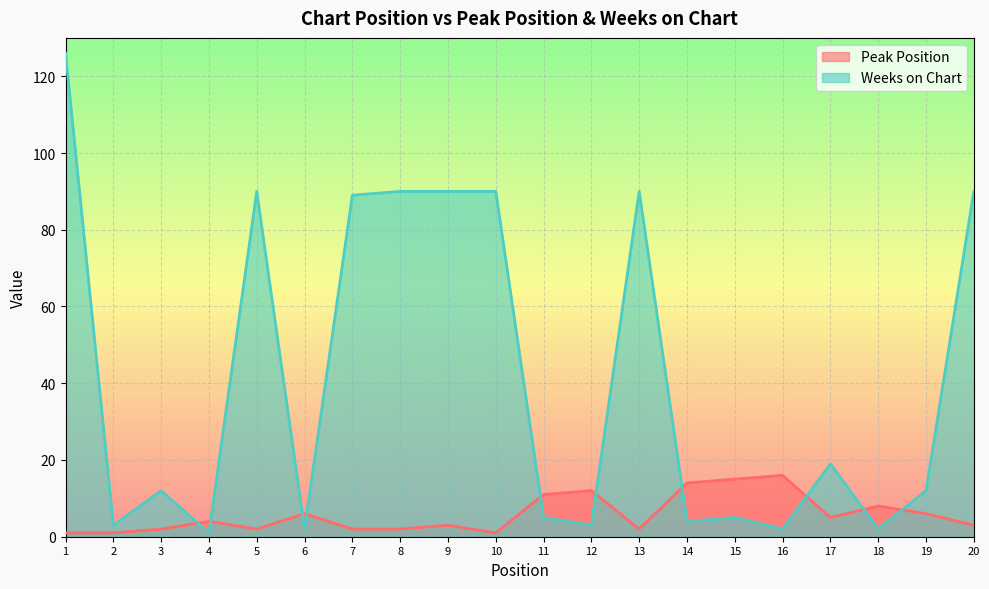

What are all the series names shown in the legend?

Peak Position, Weeks on Chart